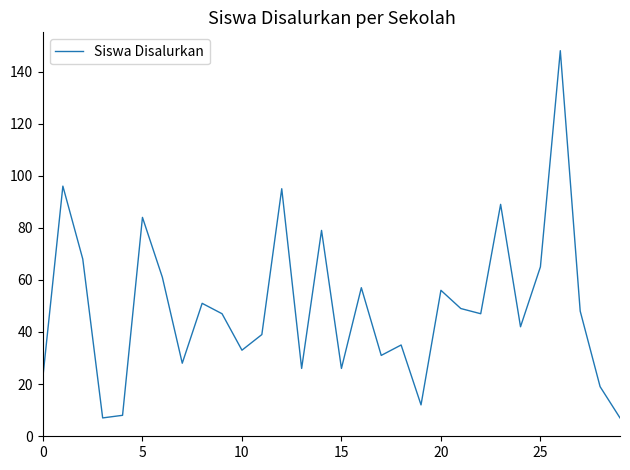

What is the sum of all values?

1476